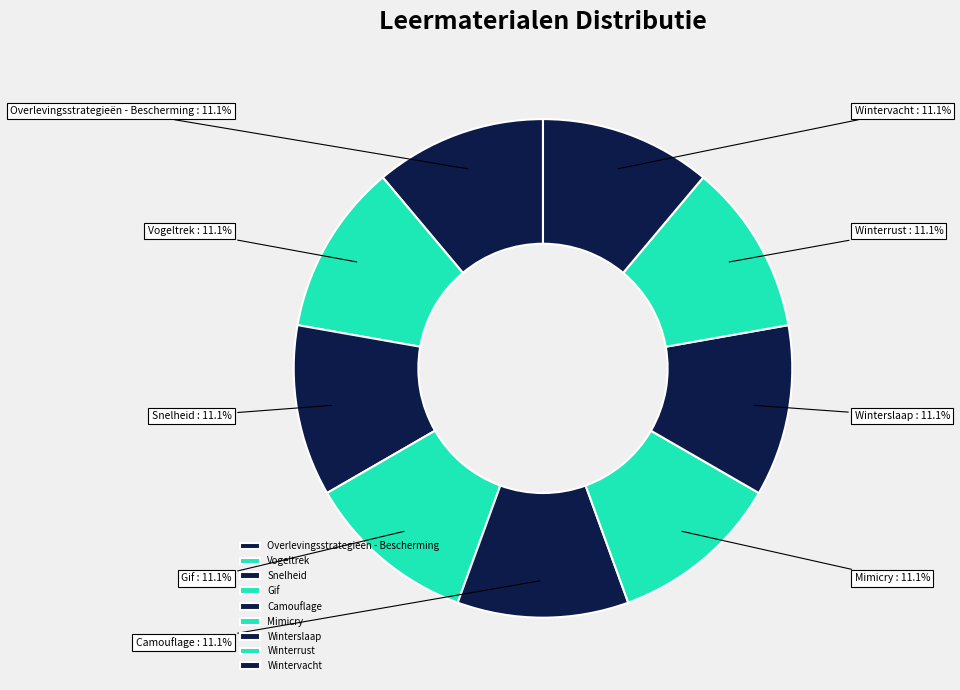

What percentage is NOT represented by Snelheid?

88.9%